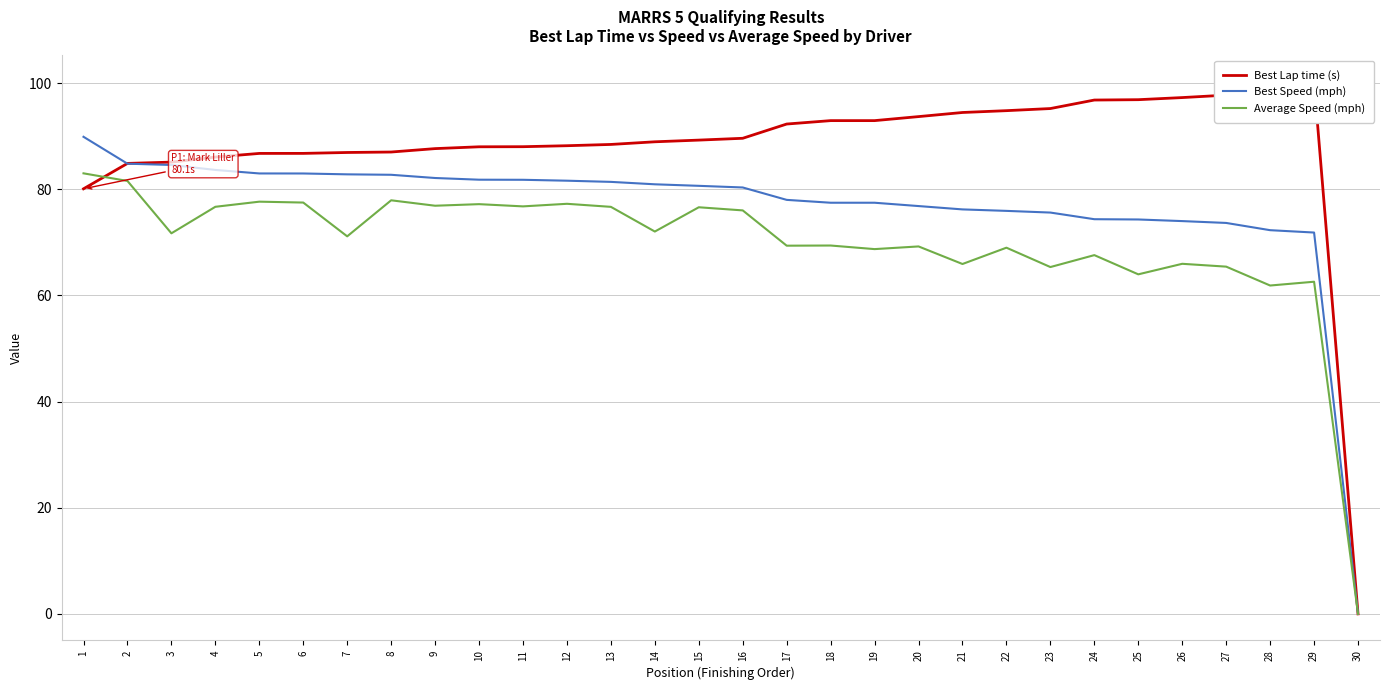

Count the number of data series in this chart.

3